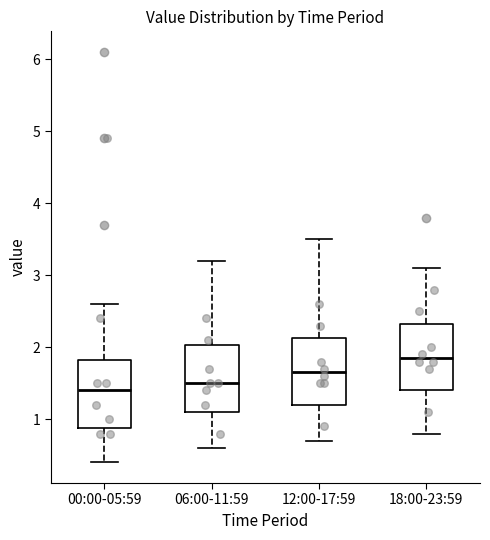

Reading left to right, read every box against the y-axis: the position of its median line, the range the box covers, and the ends of its whiskers. The values are not printed on the chart, so give them approximately, as read against the axis.

00:00-05:59: median 1.4, box 0.9 to 1.8, whiskers 0.4 to 2.6
06:00-11:59: median 1.5, box 1.1 to 2.0, whiskers 0.6 to 3.2
12:00-17:59: median 1.7, box 1.2 to 2.1, whiskers 0.7 to 3.5
18:00-23:59: median 1.9, box 1.4 to 2.3, whiskers 0.8 to 3.1